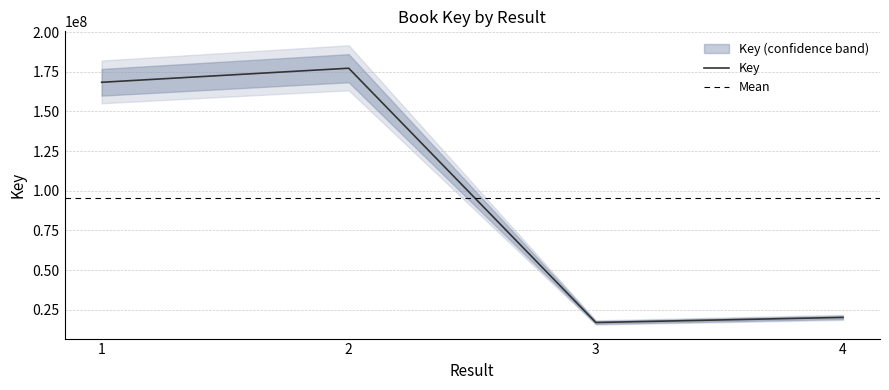

True or false: the data shows 168362949 at 1.

True